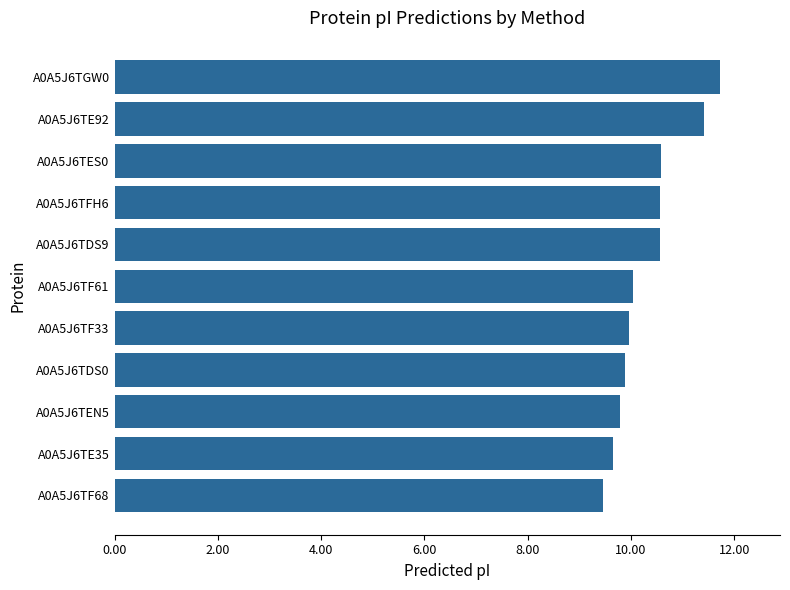

What is the difference between the maximum and minimum values?

2.3